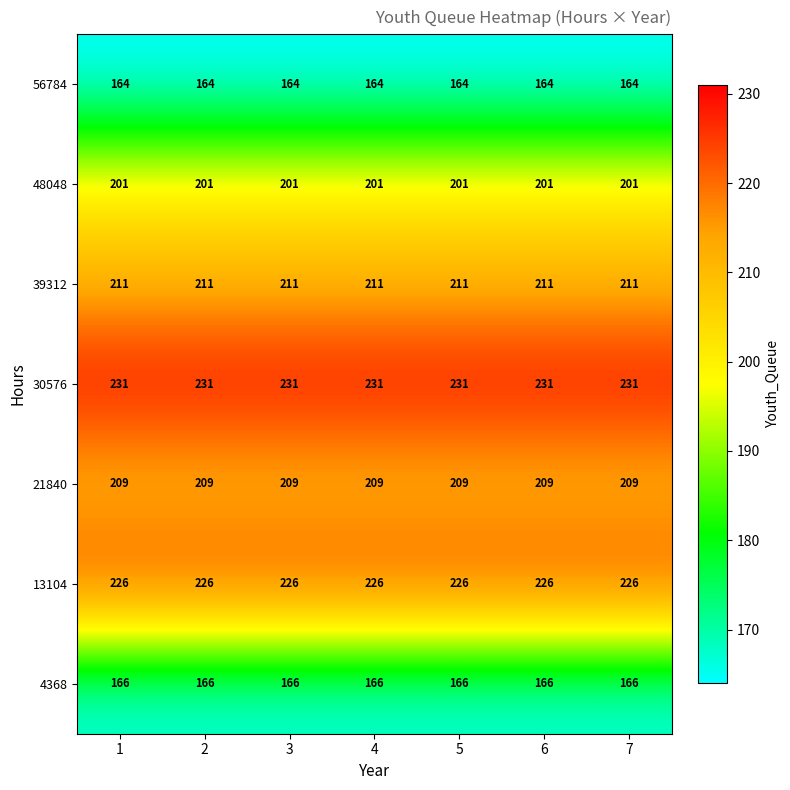

What is the minimum value shown in the chart?

164